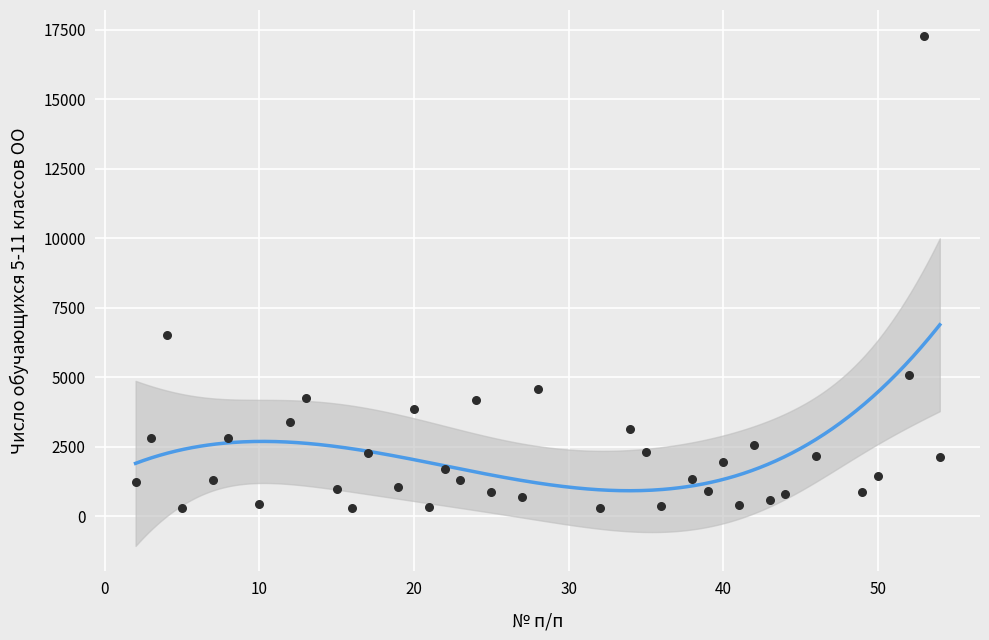

What is the range of Y values (max minus min)?

17019